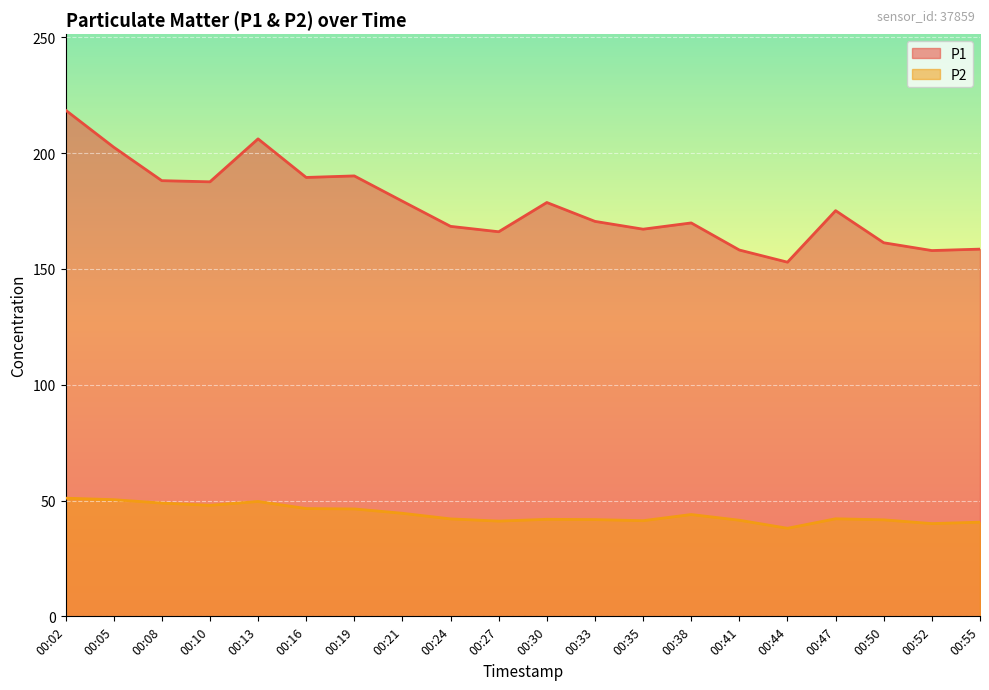

What is the difference between the maximum and minimum values in the P2 series?

13.0